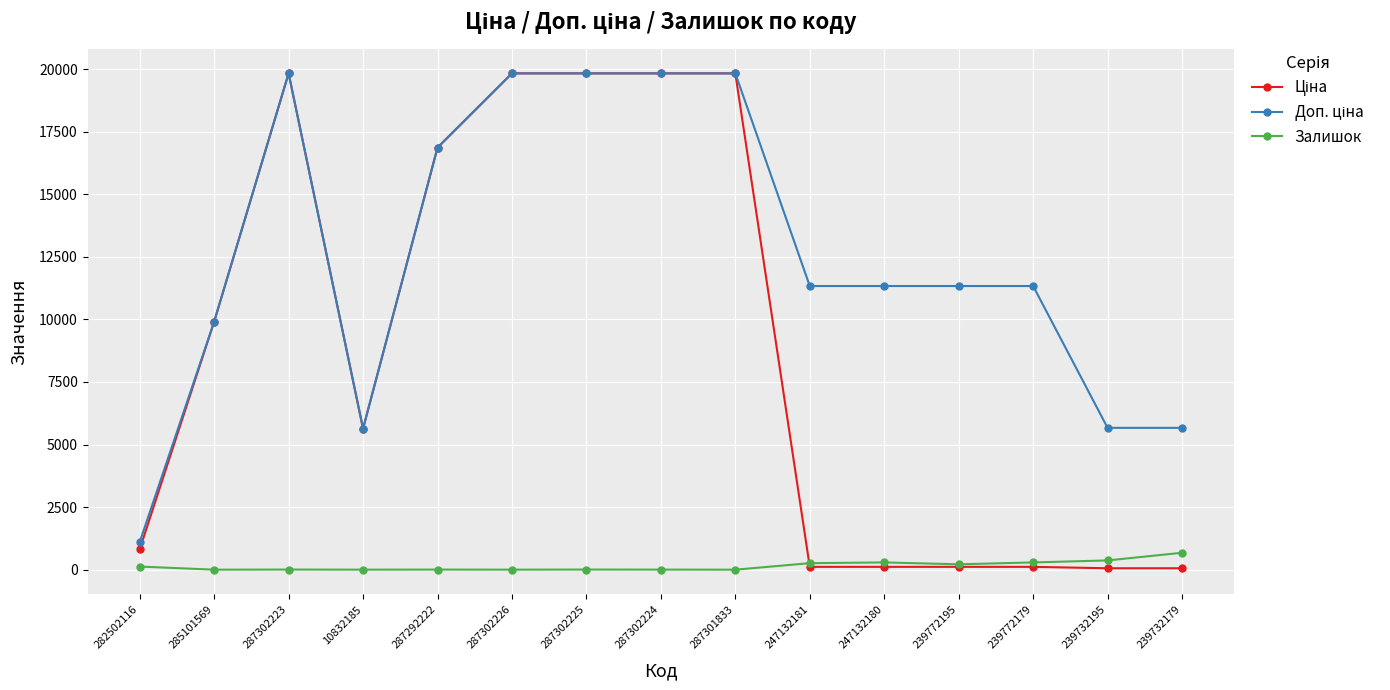

What is the greatest value displayed?

19831.1